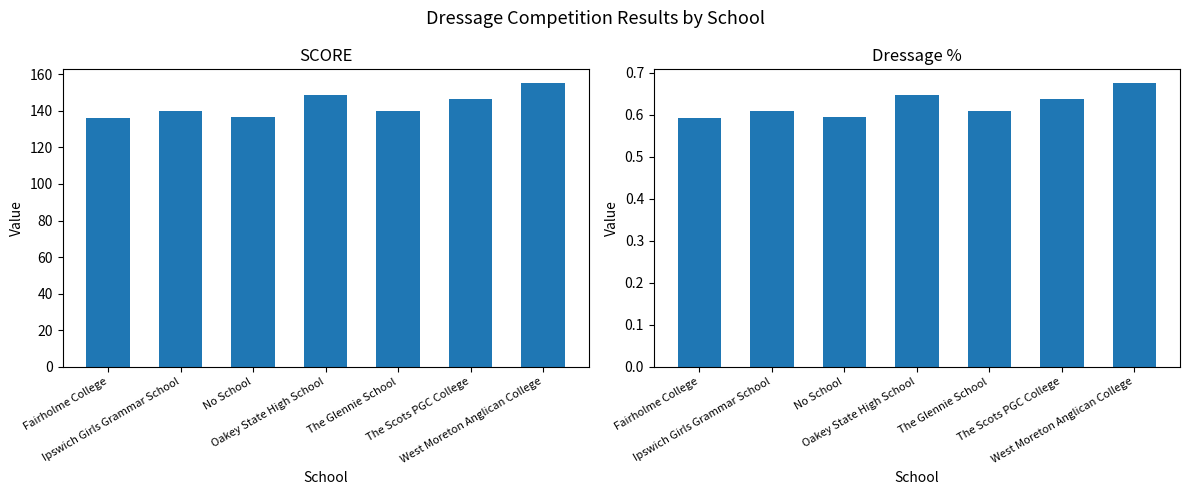

Are the bars horizontal?

No